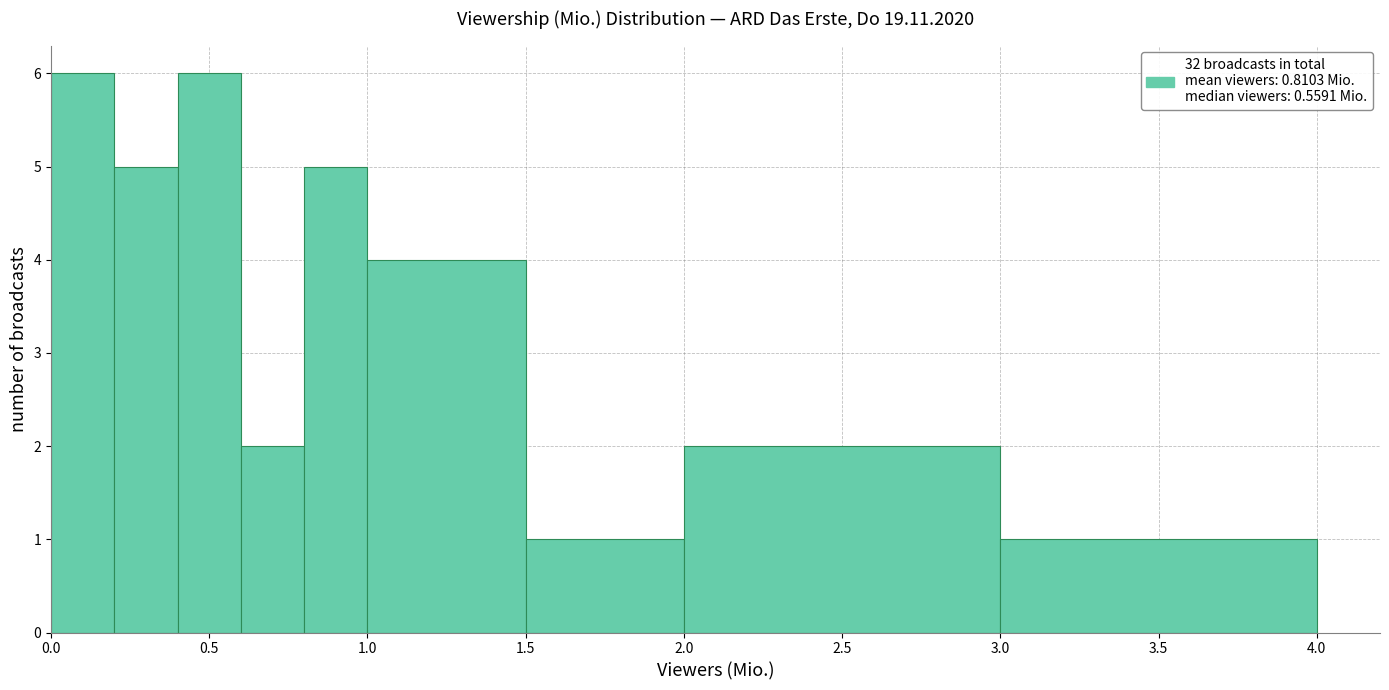

What is the height of the bar covering 2.0 to 3.0 on the x-axis? The values are not printed on the chart, so give them approximately, as read against the axis.

2